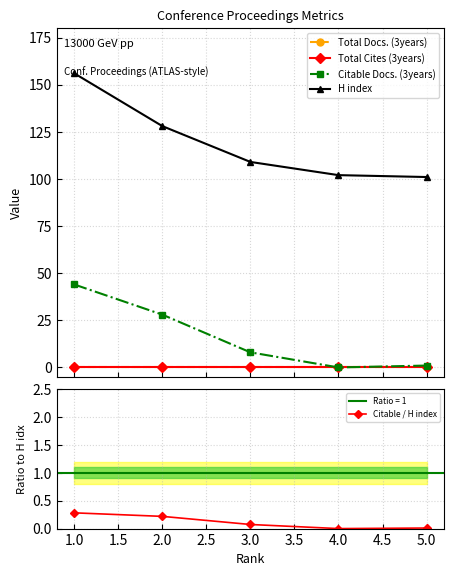

What is the average value of the Citable Docs. (3years) series?

16